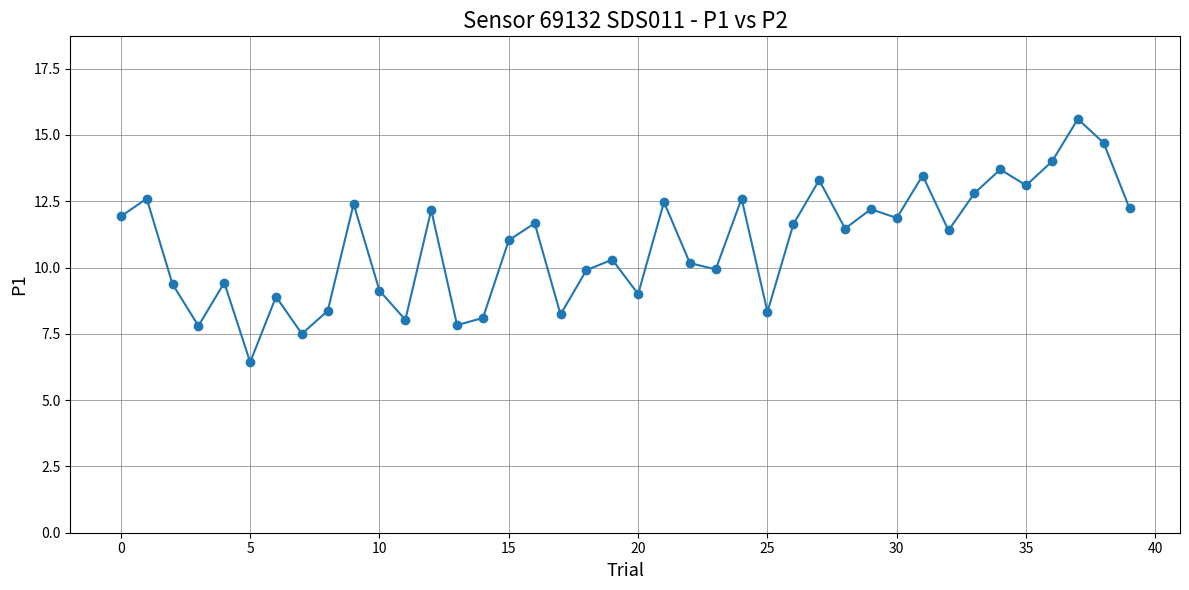

What is the minimum value shown in the chart?

6.4